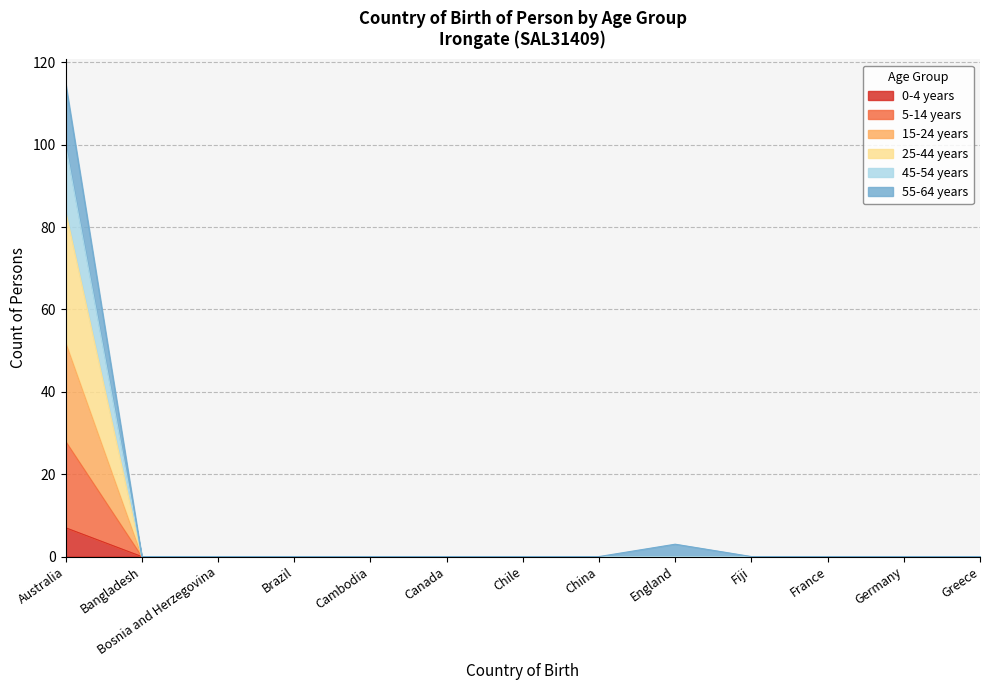

Between Australia and England, which is larger?

Australia